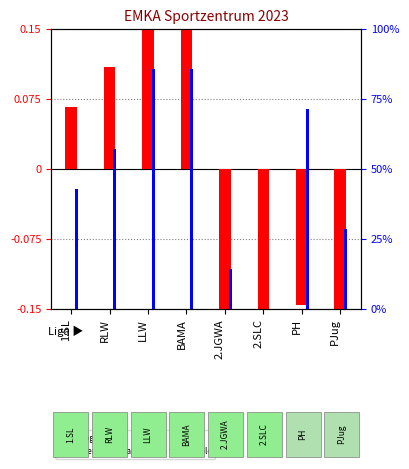

Is it true that percentile rank within the sample equals 118.4 at LLW?

False